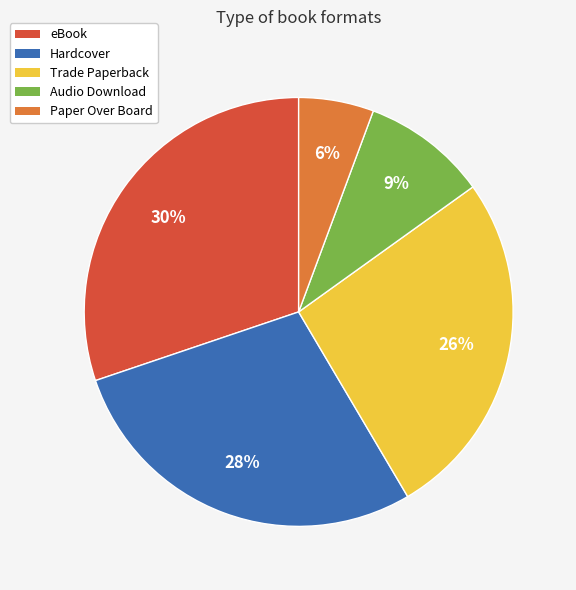

Does any single category account for the majority?

No